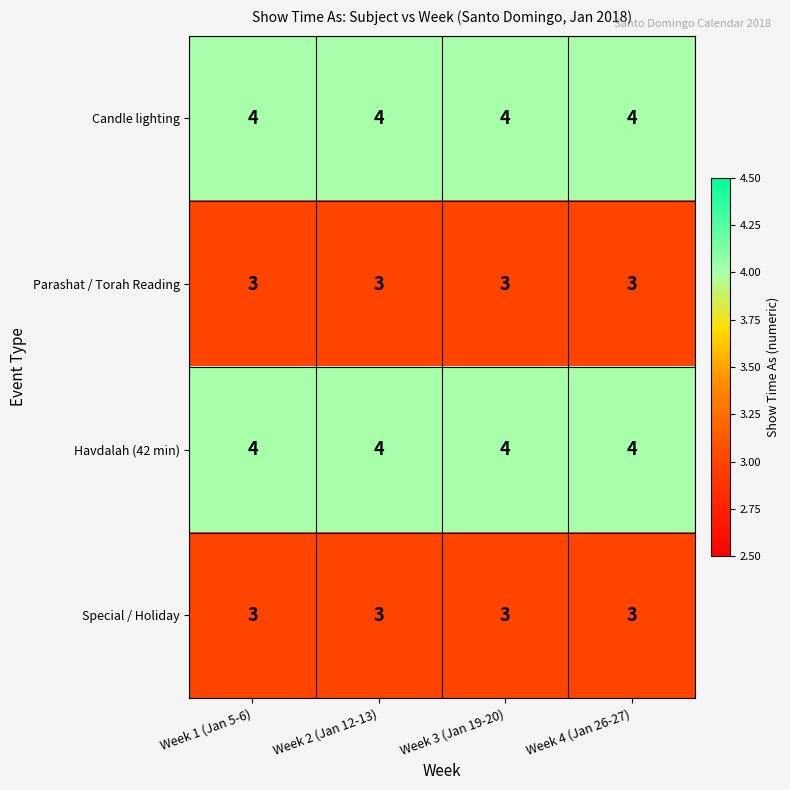

What is the minimum value for Havdalah (42 min)?

4